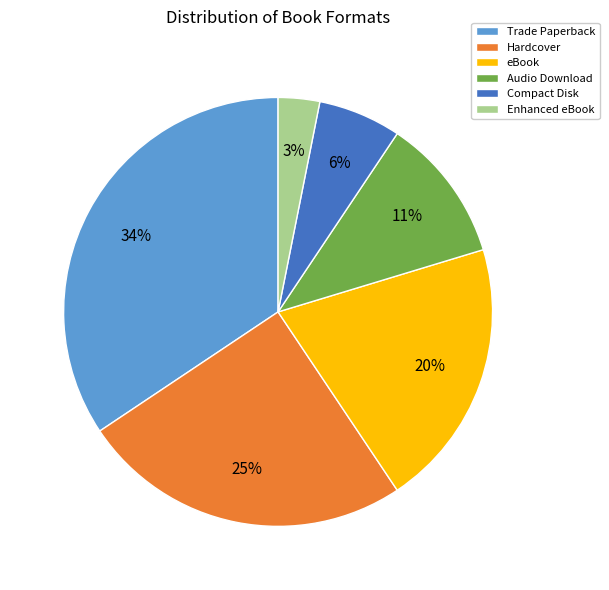

What percentage is the Hardcover slice, to the nearest percent?

25%